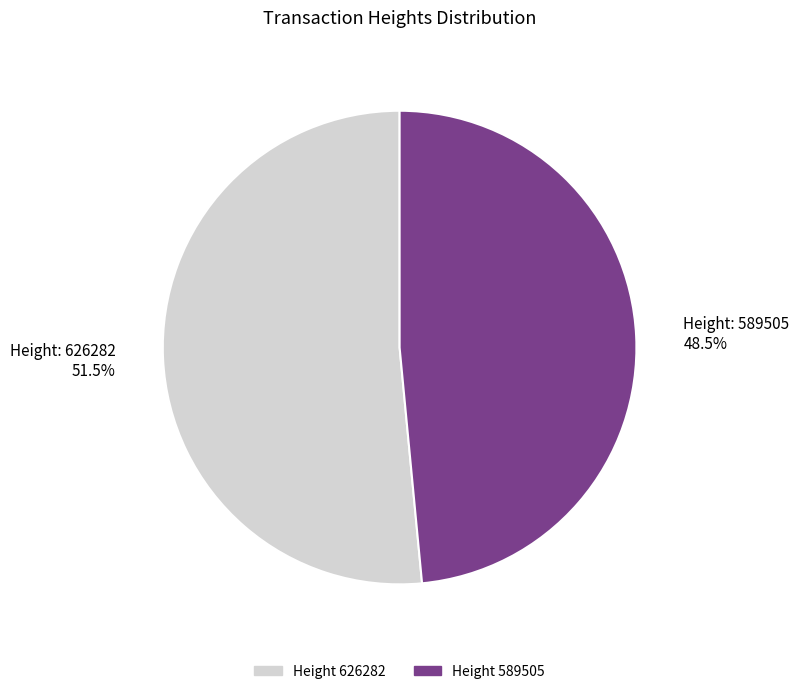

Rank the categories by value from lowest to highest.

Height: 589505 48.5%, Height: 626282 51.5%